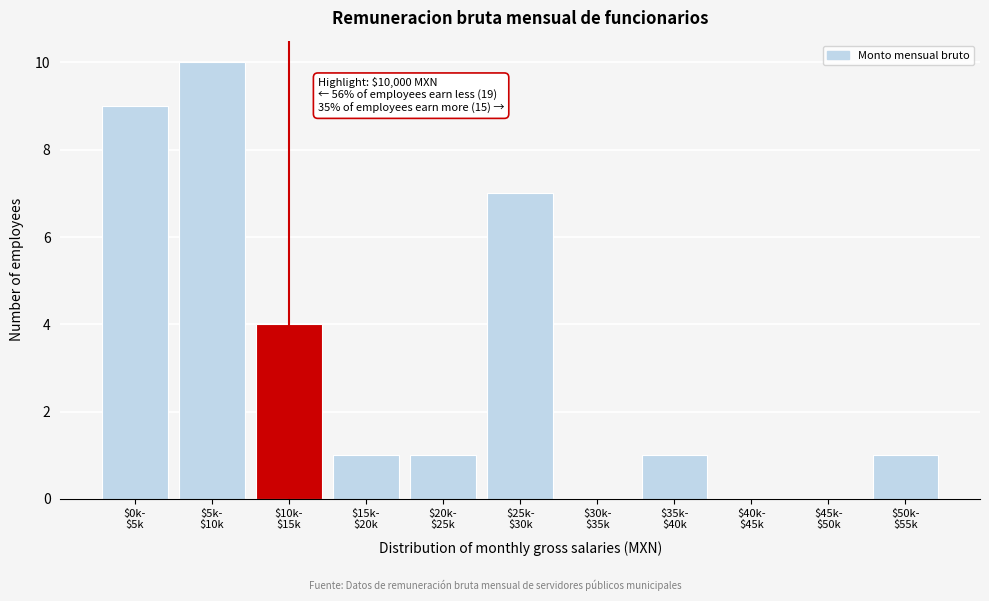

What is the sum of all values?

34